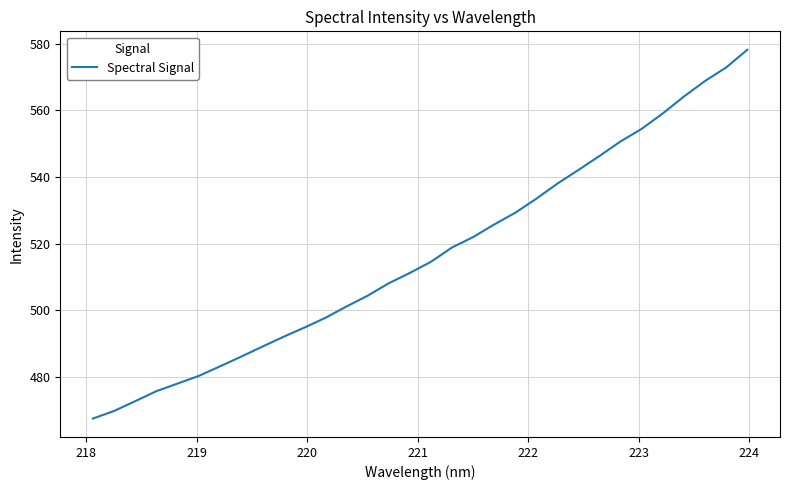

What is the minimum value shown in the chart?

467.5